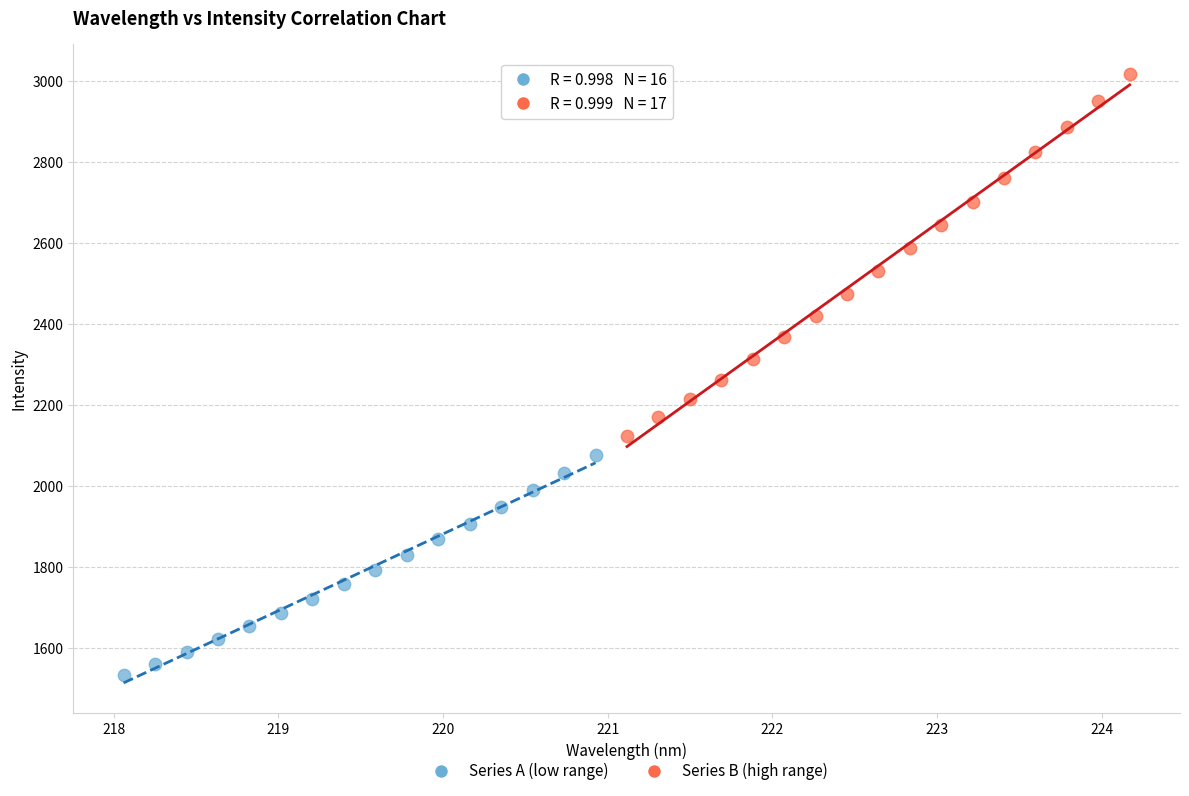

Which series has the widest spread of Y values?

Series B (high range)